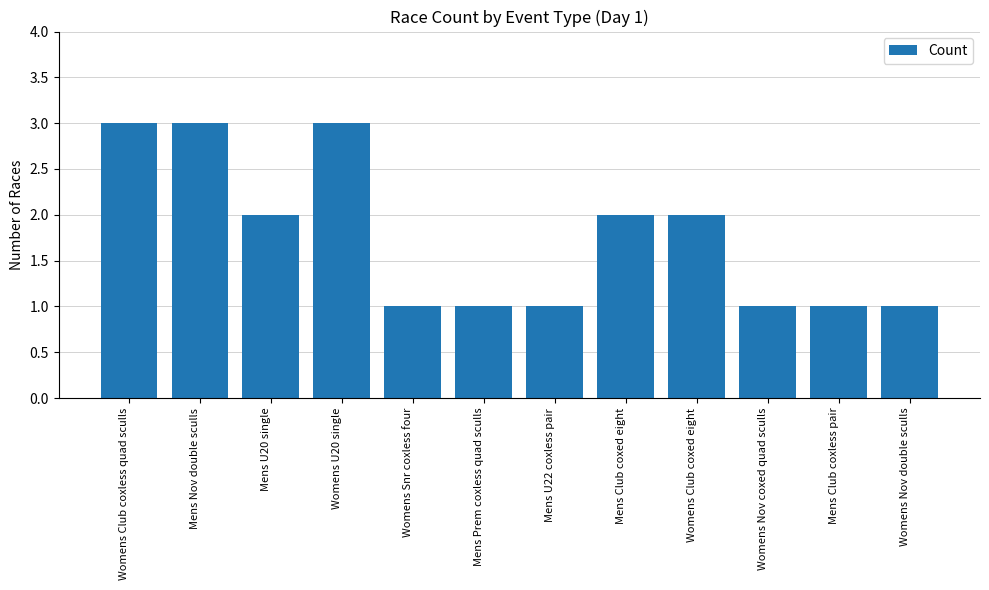

Does the chart contain any negative values?

No